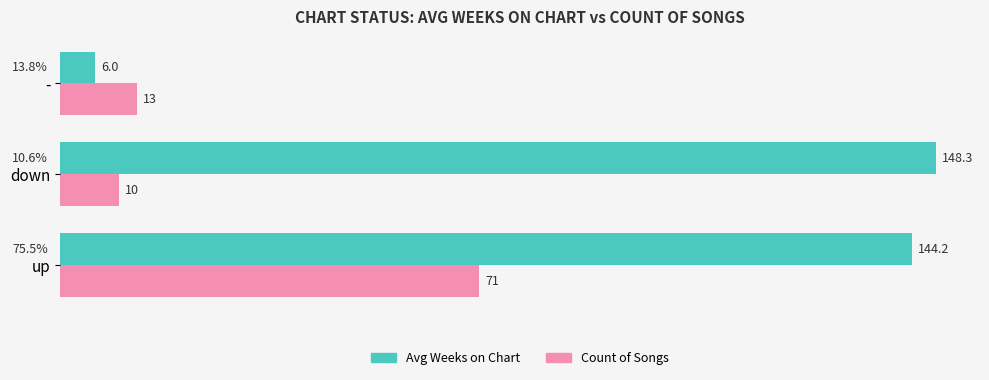

At how many categories does at least one series exceed 12?

3